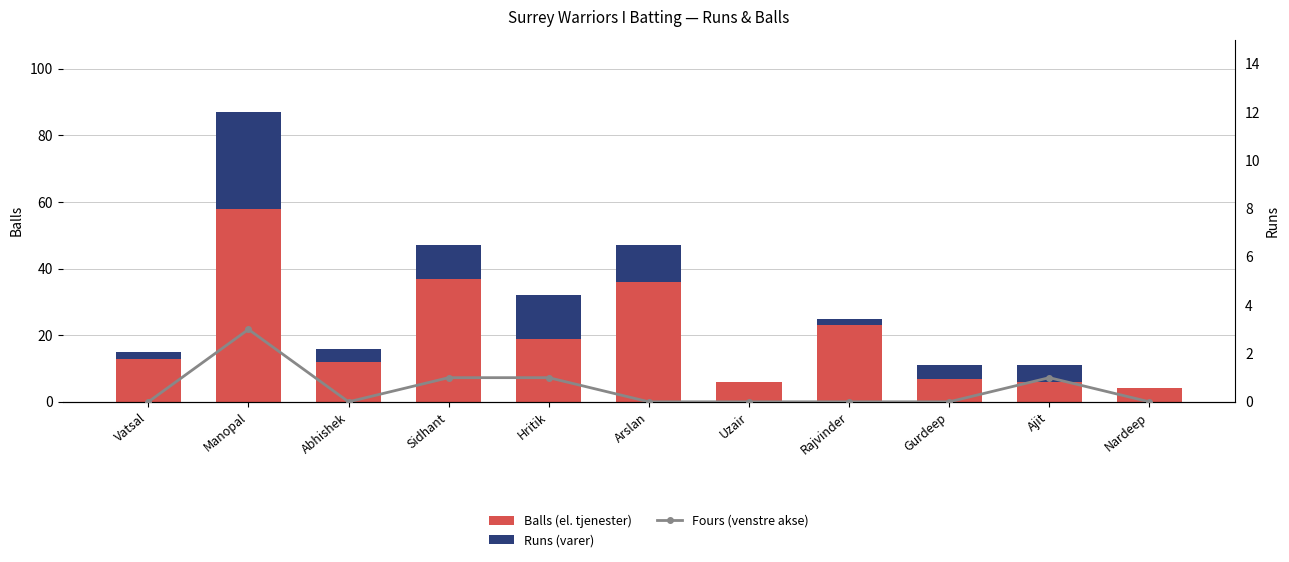

Reading left to right, transcribe all the data shown in this chart.

Balls (el. tjenester): Vatsal=13	Manopal=58	Abhishek=12	Sidhant=37	Hritik=19	Arslan=36	Uzair=6	Rajvinder=23	Gurdeep=7	Ajit=6	Nardeep=4
Runs (varer): Vatsal=2	Manopal=29	Abhishek=4	Sidhant=10	Hritik=13	Arslan=11	Uzair=0	Rajvinder=2	Gurdeep=4	Ajit=5	Nardeep=0
Fours (venstre akse): Vatsal=0	Manopal=3	Abhishek=0	Sidhant=1	Hritik=1	Arslan=0	Uzair=0	Rajvinder=0	Gurdeep=0	Ajit=1	Nardeep=0